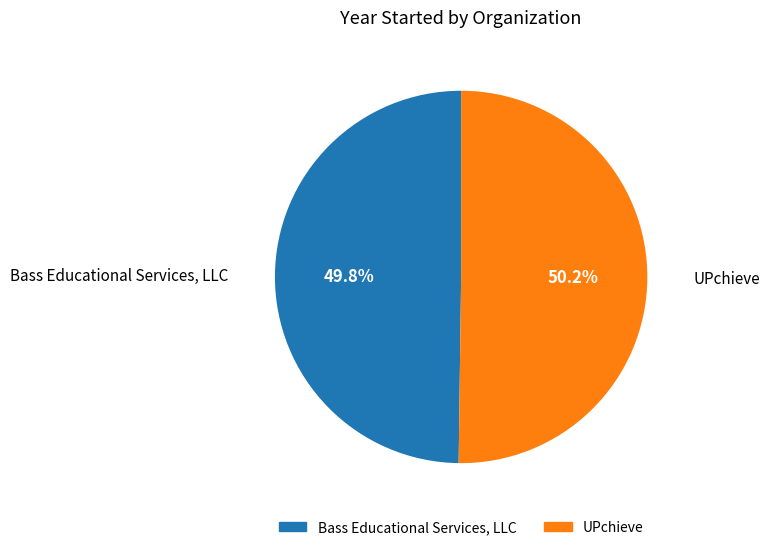

To the nearest percent, what is the combined percentage of UPchieve and Bass Educational Services, LLC?

100%